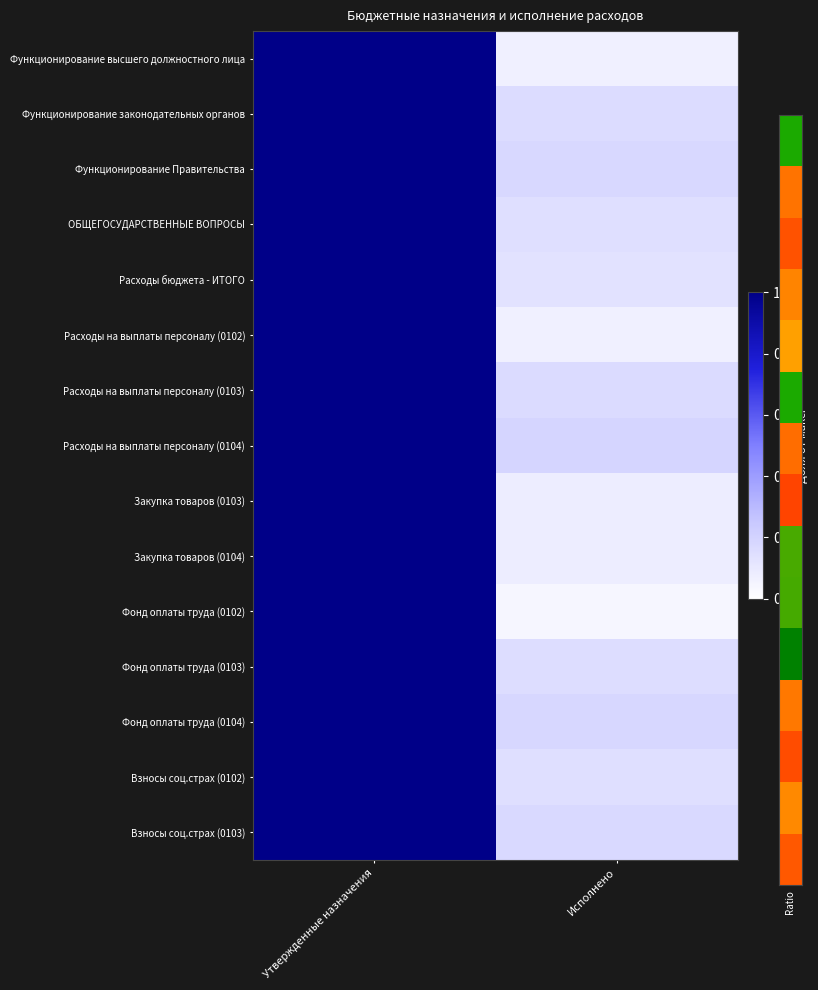

Reading right to left, list all the values displayed in this chart.

Функционирование высшего должностного лица: Исполнено=0.1	Утвержденные назначения=1.0
Функционирование законодательных органов: Исполнено=0.2	Утвержденные назначения=1.0
Функционирование Правительства: Исполнено=0.2	Утвержденные назначения=1.0
ОБЩЕГОСУДАРСТВЕННЫЕ ВОПРОСЫ: Исполнено=0.1	Утвержденные назначения=1.0
Расходы бюджета - ИТОГО: Исполнено=0.1	Утвержденные назначения=1.0
Расходы на выплаты персоналу (0102): Исполнено=0.1	Утвержденные назначения=1.0
Расходы на выплаты персоналу (0103): Исполнено=0.2	Утвержденные назначения=1.0
Расходы на выплаты персоналу (0104): Исполнено=0.2	Утвержденные назначения=1.0
Закупка товаров (0103): Исполнено=0.1	Утвержденные назначения=1.0
Закупка товаров (0104): Исполнено=0.1	Утвержденные назначения=1.0
Фонд оплаты труда (0102): Исполнено=0.0	Утвержденные назначения=1.0
Фонд оплаты труда (0103): Исполнено=0.2	Утвержденные назначения=1.0
Фонд оплаты труда (0104): Исполнено=0.2	Утвержденные назначения=1.0
Взносы соц.страх (0102): Исполнено=0.1	Утвержденные назначения=1.0
Взносы соц.страх (0103): Исполнено=0.2	Утвержденные назначения=1.0